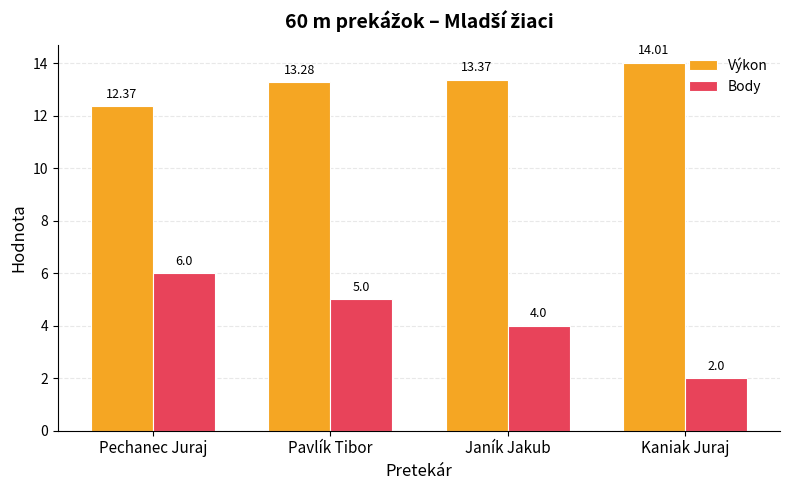

The value of Body at Pavlík Tibor is 5.0. True or false?

True